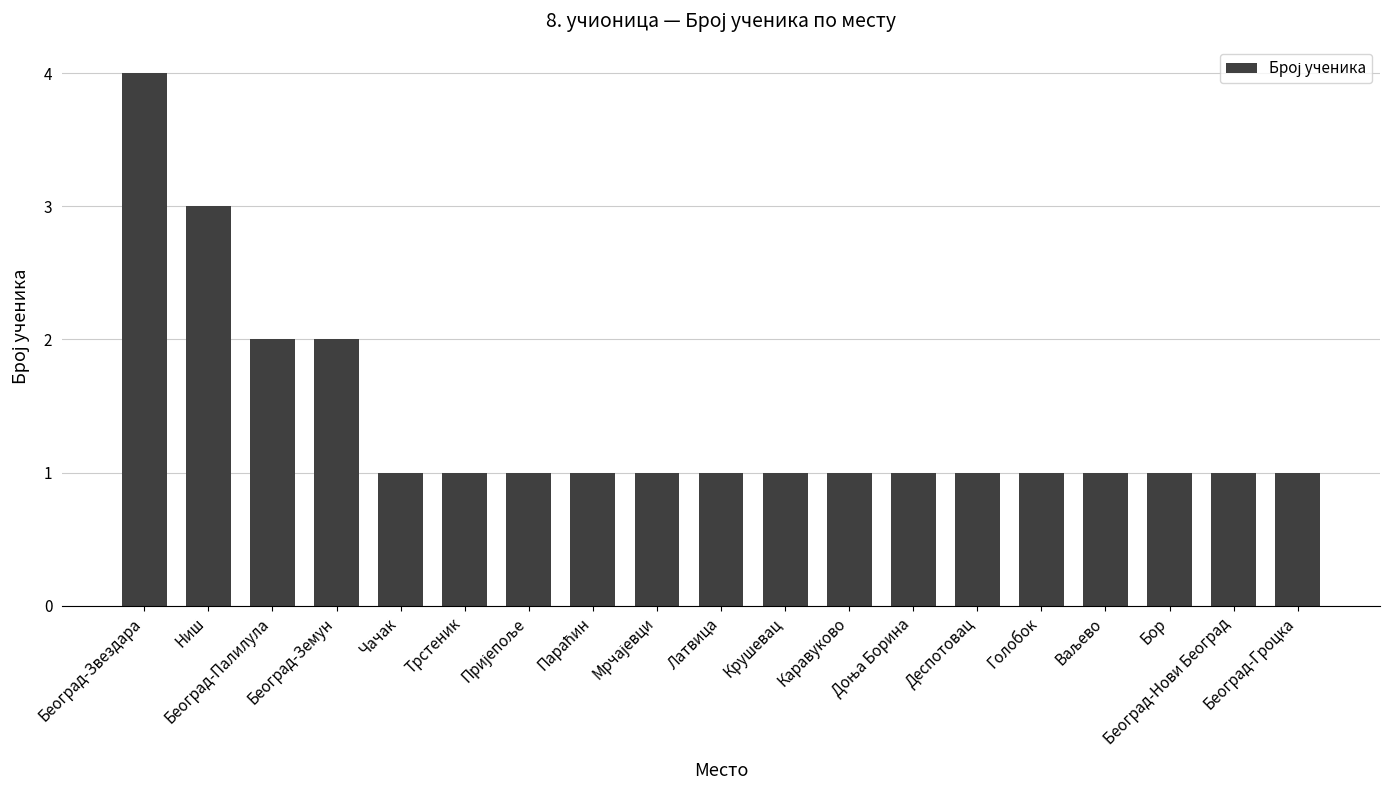

How many categories are shown in the chart?

19